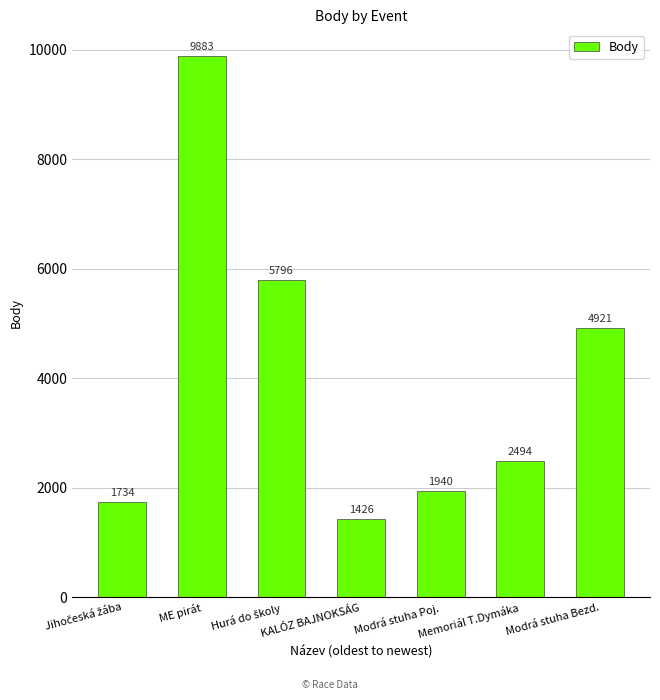

True or false: the data shows 4921 at Modrá stuha Bezd..

True